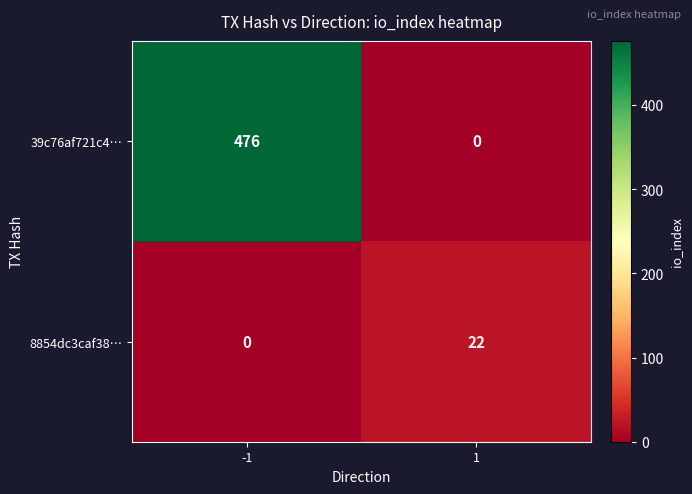

The 39c76af721c4… series shows 744 at -1. True or false?

False